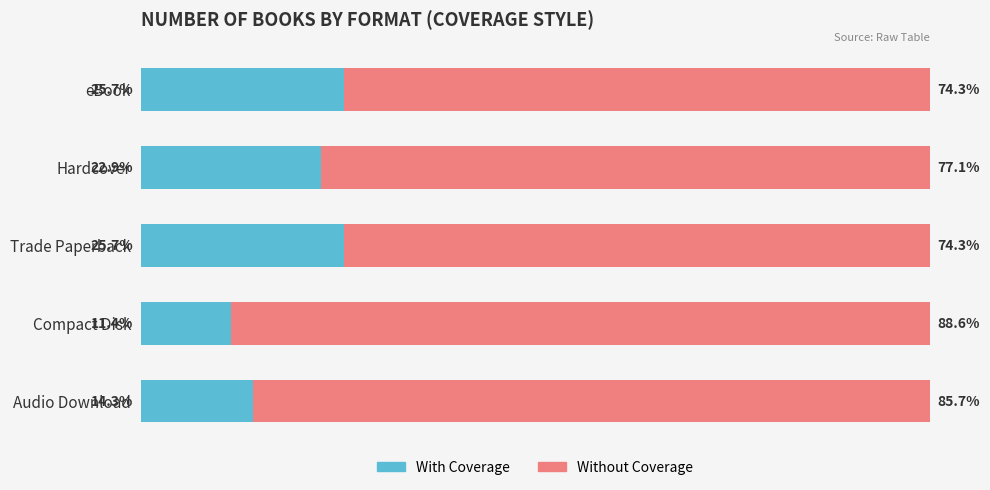

At which label does With Coverage reach its minimum?

Compact Disk